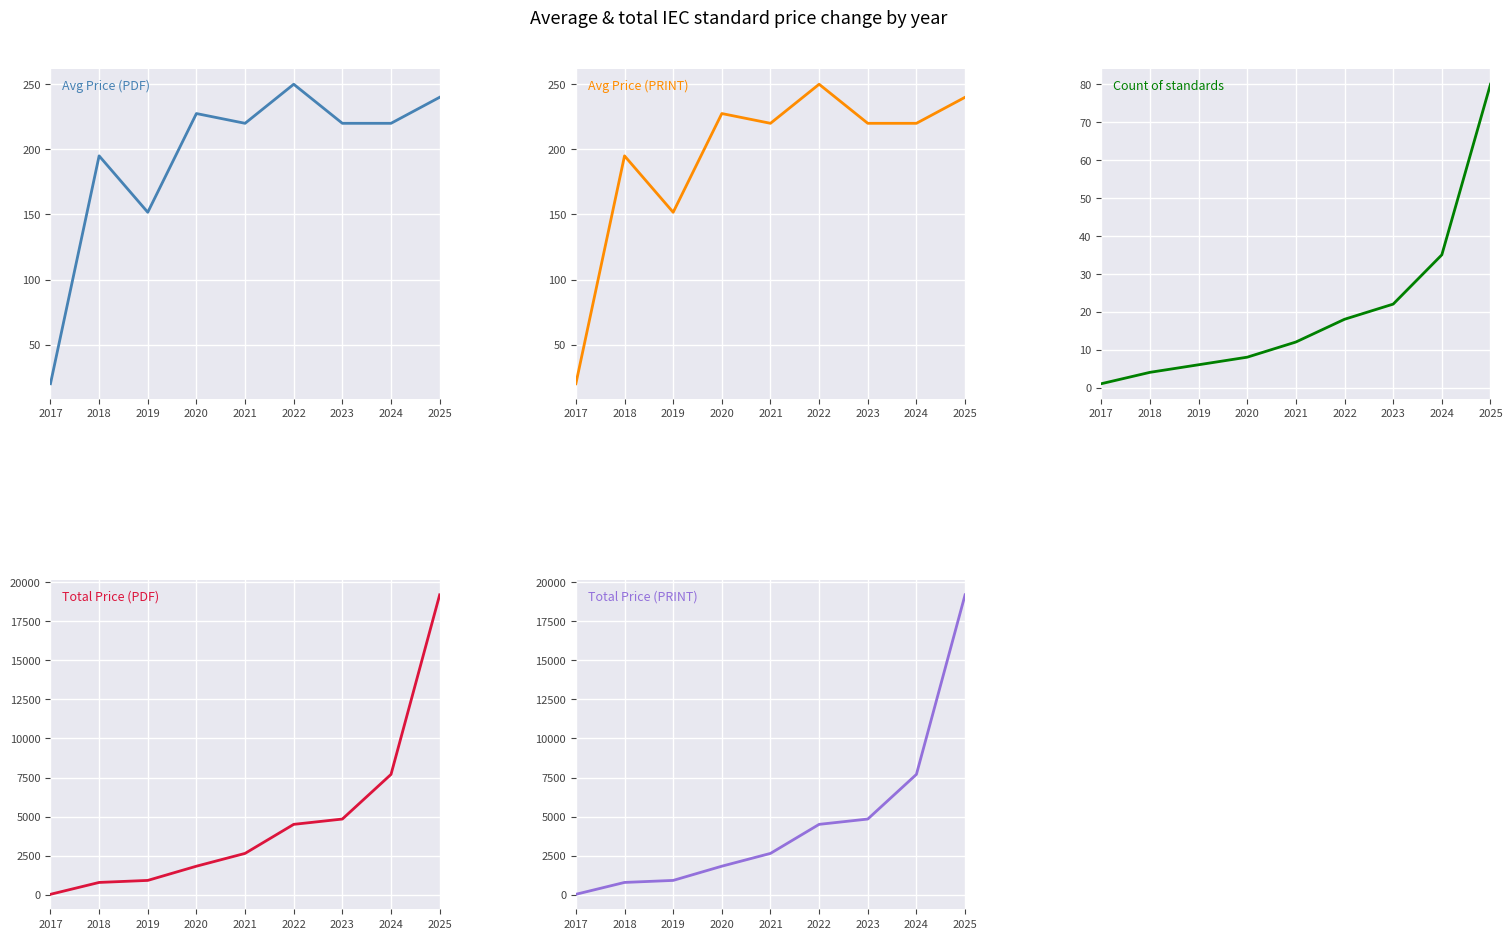

How many data points in Total Price (PRINT) are above 2640?

4